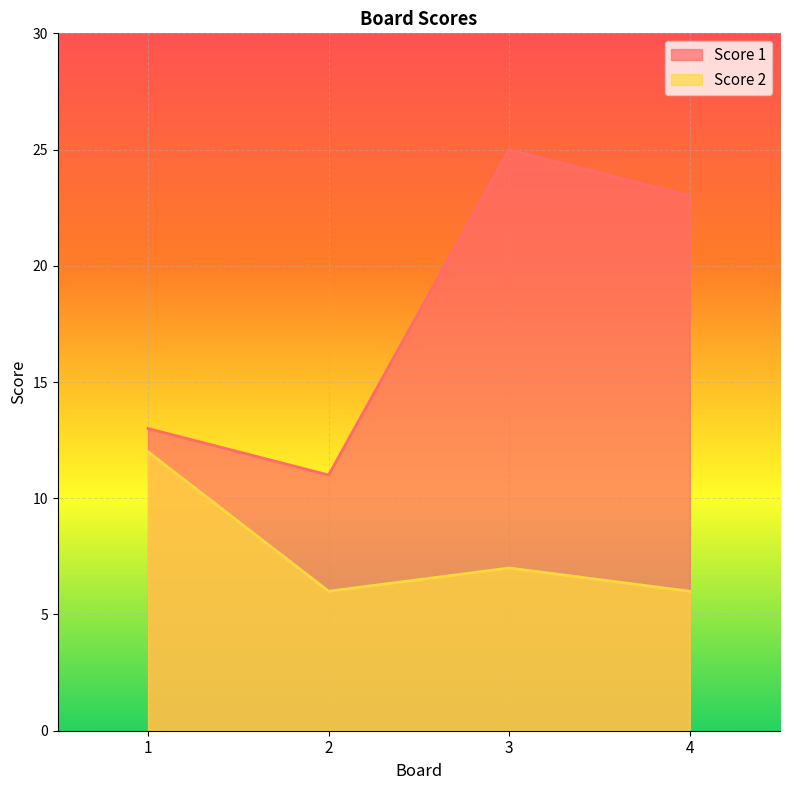

Reading left to right, extract all data points from this chart.

Score 1: 13	11	25	23
Score 2: 12	6	7	6